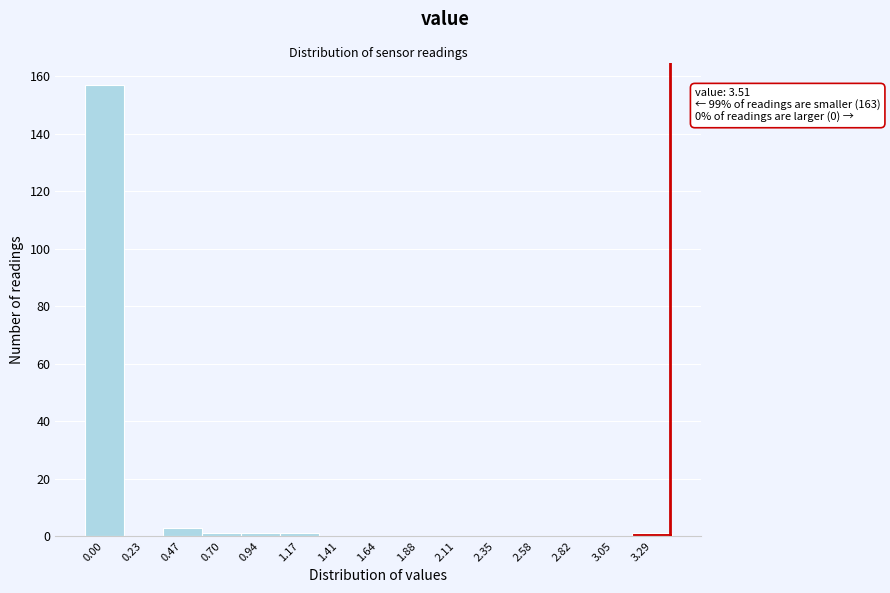

Reading right to left, transcribe all the data shown in this chart.

3.29=1	3.05=0	2.82=0	2.58=0	2.35=0	2.11=0	1.88=0	1.64=0	1.41=0	1.17=1	0.94=1	0.70=1	0.47=3	0.23=0	0.00=157